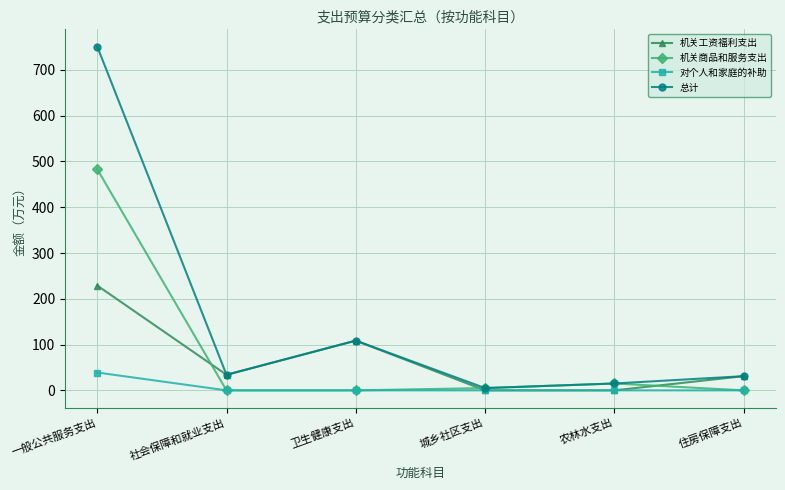

Which series has the largest total across all categories?

总计